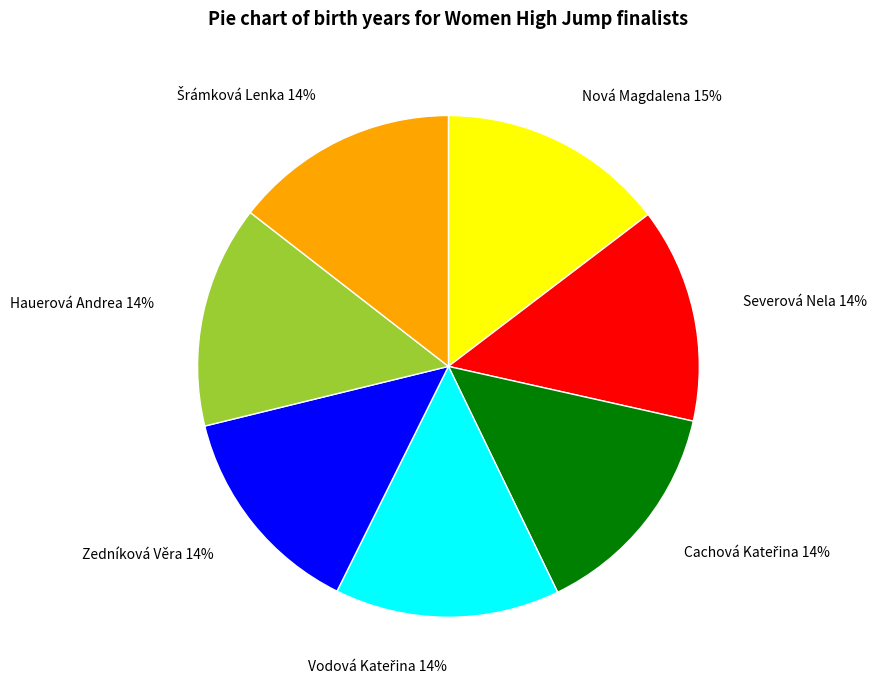

Is there any slice that represents more than half of the pie?

No